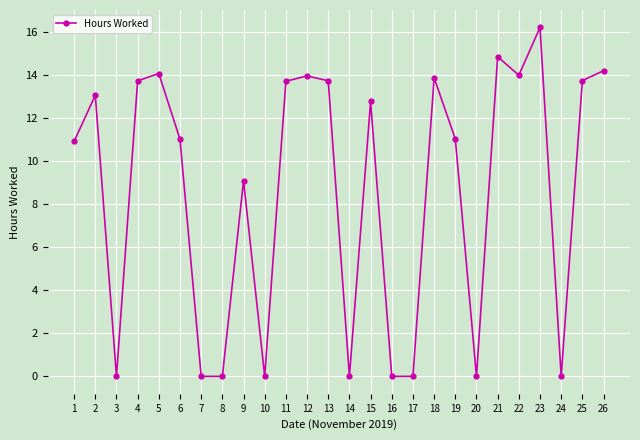

What is the sum of all values?

223.9